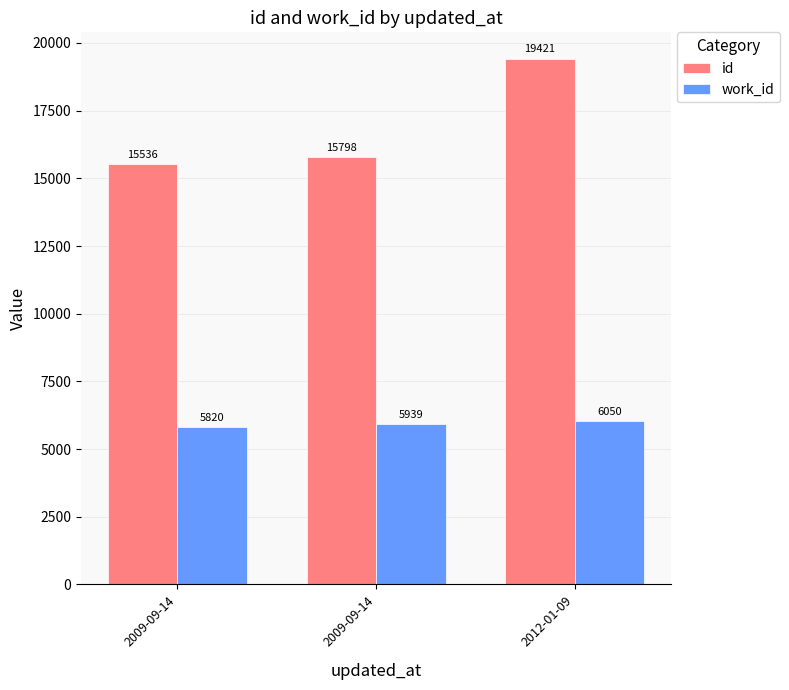

What is the average value of the id series?

16918